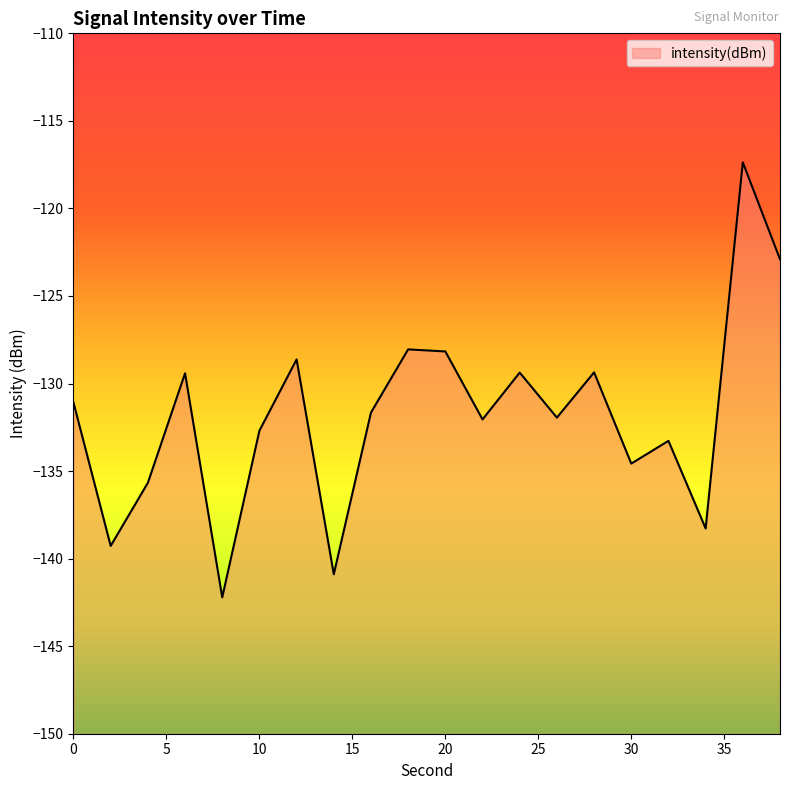

Where does the data first go above -131?

6